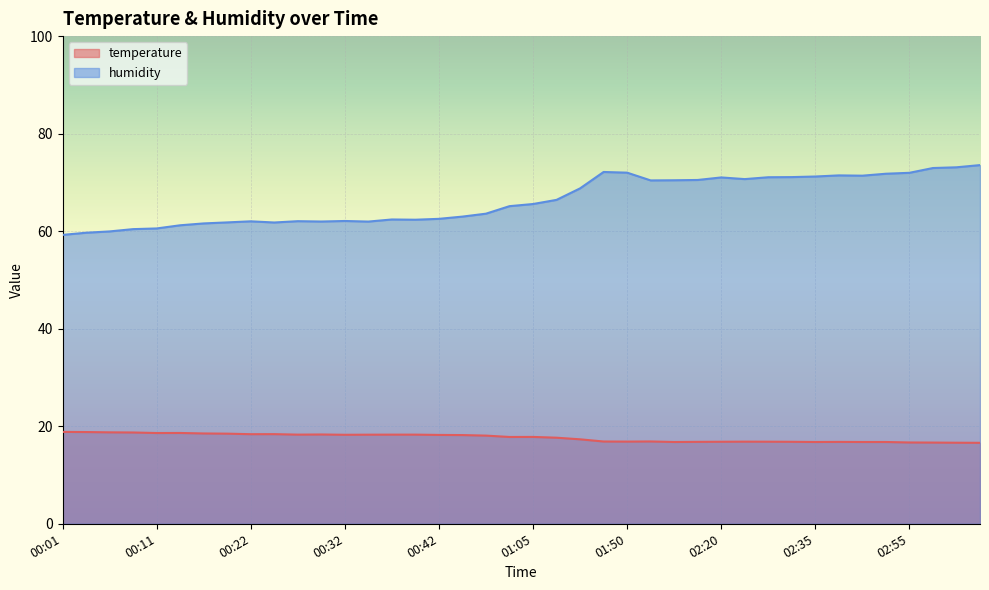

At which category does temperature reach its first local valley?

00:11